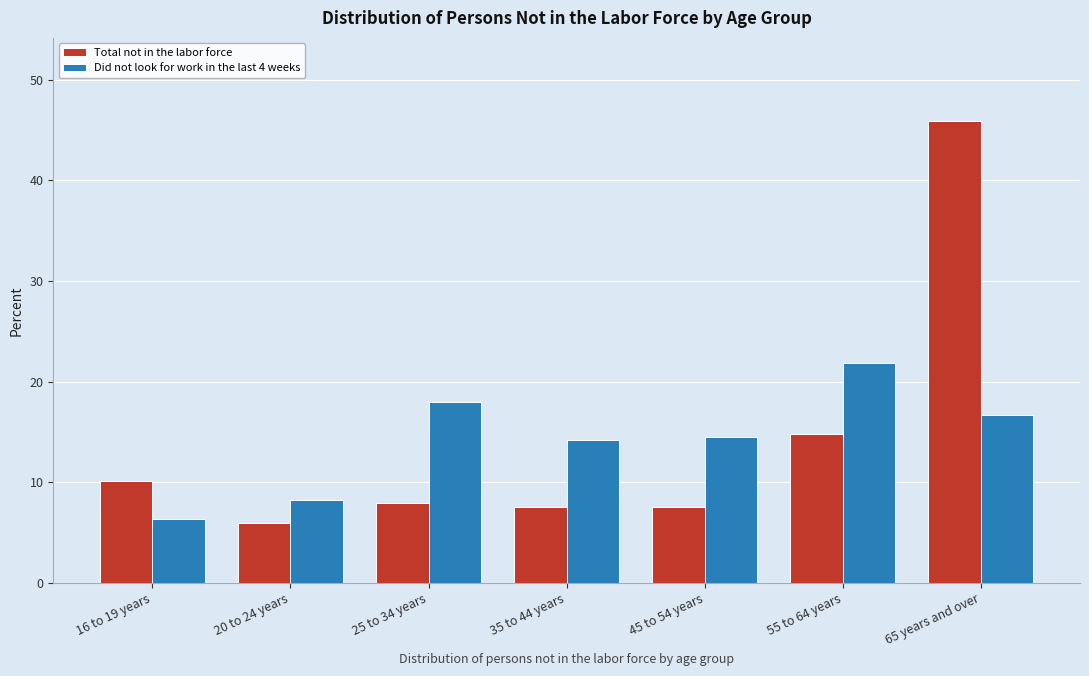

Reading left to right, what are all the values shown in this chart?

Total not in the labor force: 10.1	6.0	8.0	7.6	7.6	14.8	45.9
Did not look for work in the last 4 weeks: 6.4	8.3	18.0	14.2	14.5	21.9	16.7